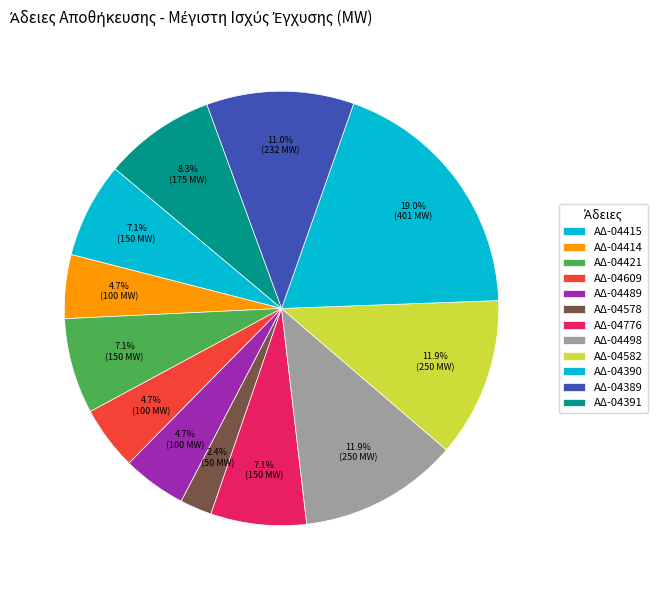

To the nearest percent, what portion does ΑΔ-04776 represent?

7%